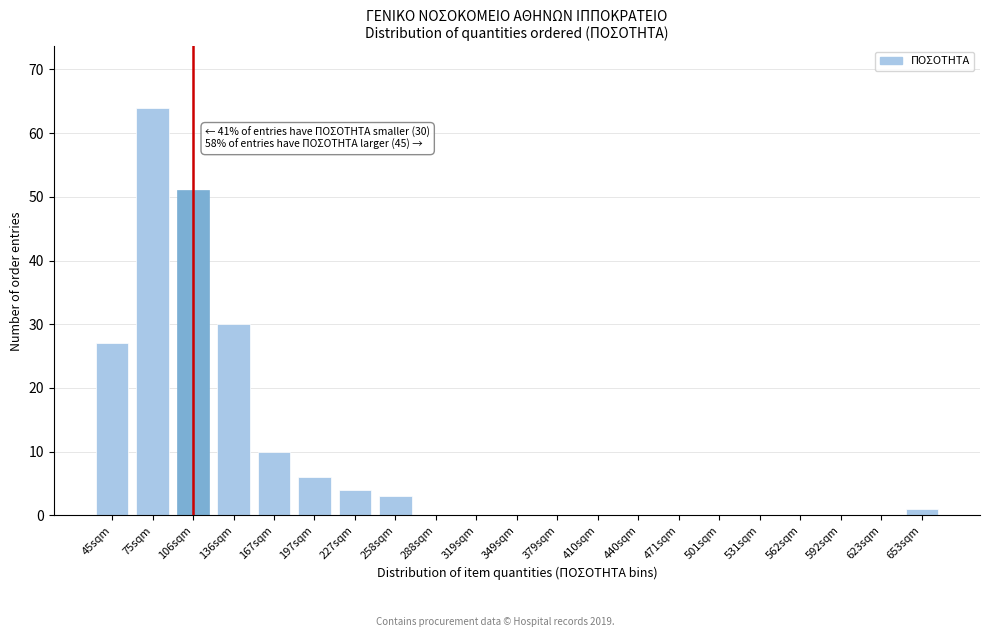

Reading right to left, what are all the values shown in this chart?

653sqm=1	623sqm=0	592sqm=0	562sqm=0	531sqm=0	501sqm=0	471sqm=0	440sqm=0	410sqm=0	379sqm=0	349sqm=0	319sqm=0	288sqm=0	258sqm=3	227sqm=4	197sqm=6	167sqm=10	136sqm=30	106sqm=51	75sqm=64	45sqm=27